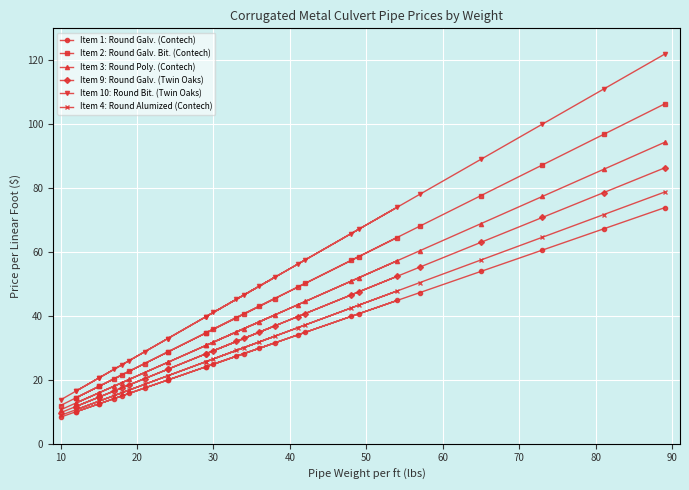

Where is the first local maximum for Item 4: Round Alumized (Contech)?

80